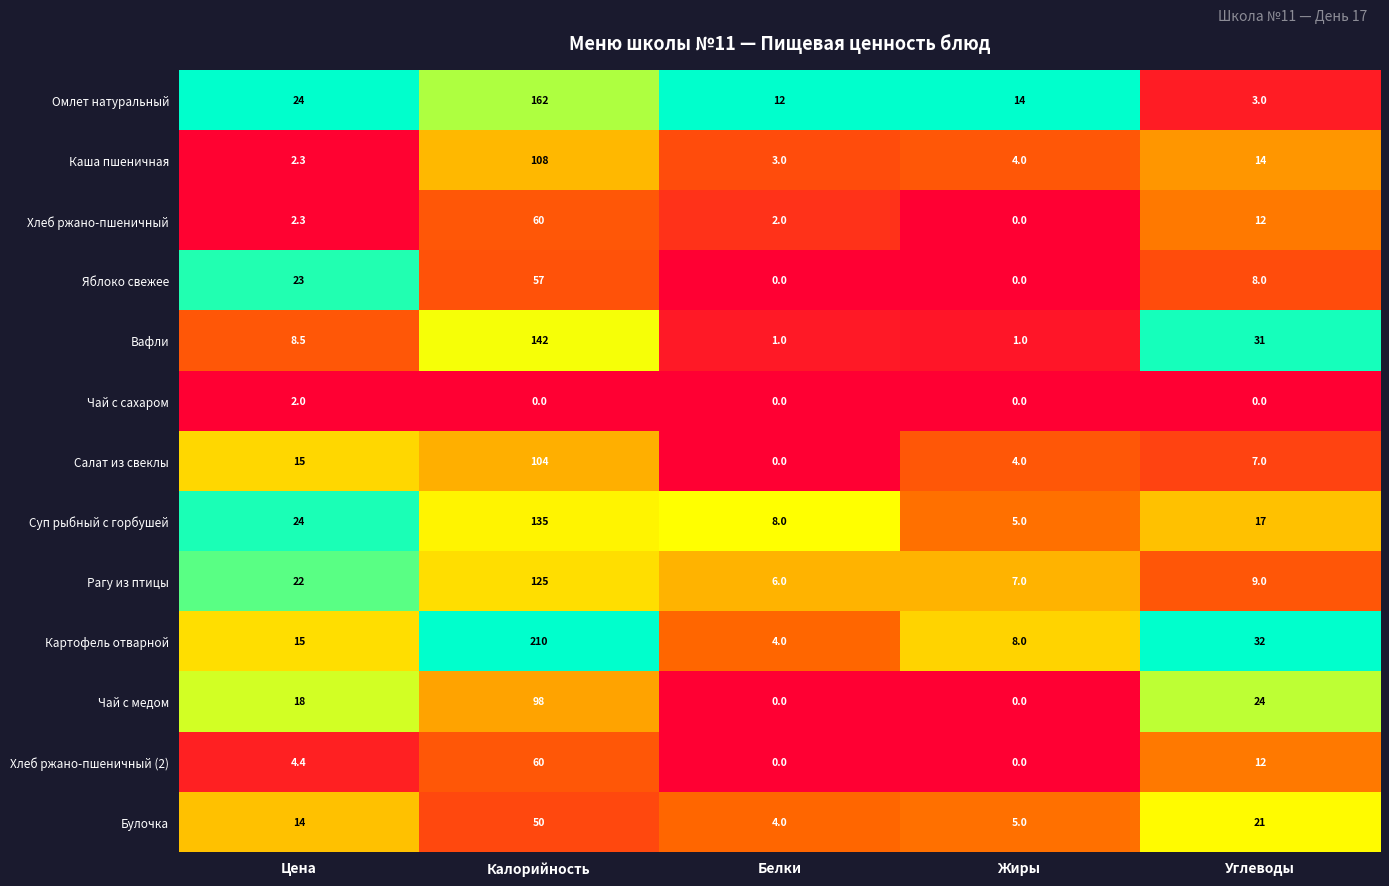

Between Жиры and Углеводы, which series saw the biggest shift?

Вафли